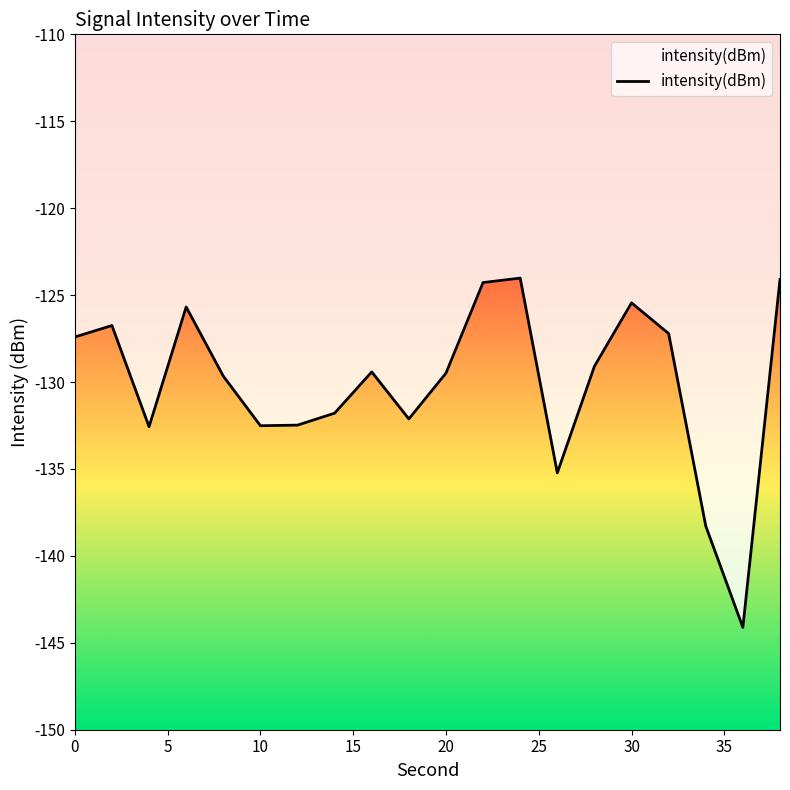

What is the greatest value displayed?

-124.0